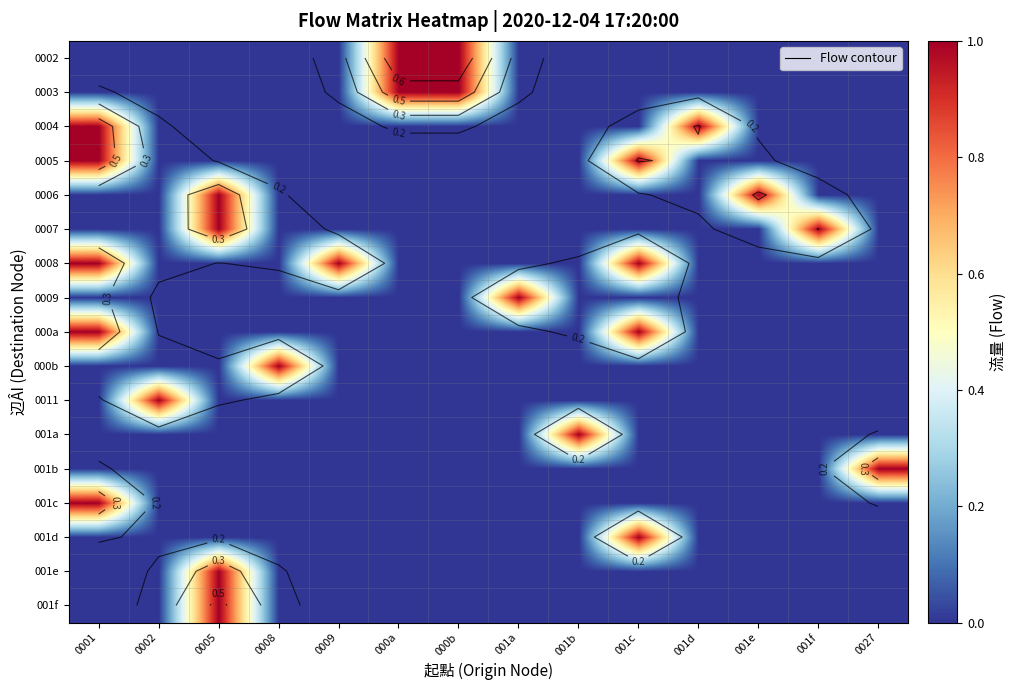

What is the total value across all series at 001f?

1